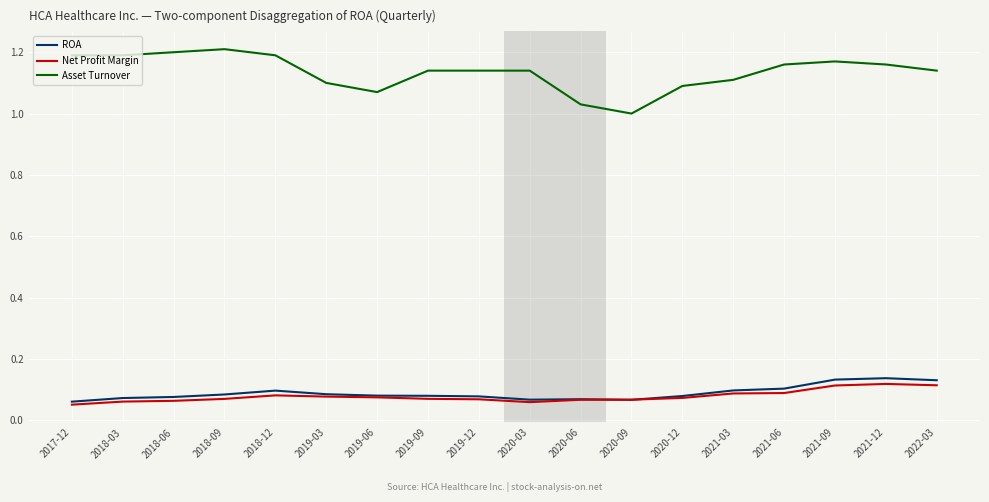

What position from the left is 2019-03?

6